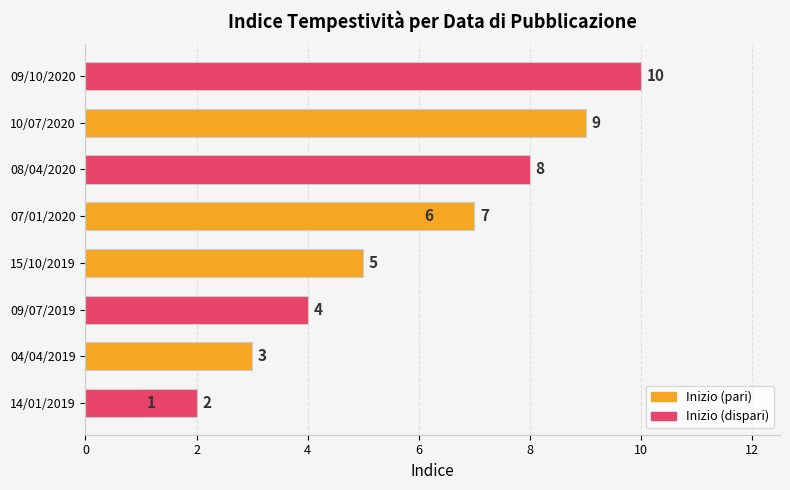

The value at 2 is 1. True or false?

False